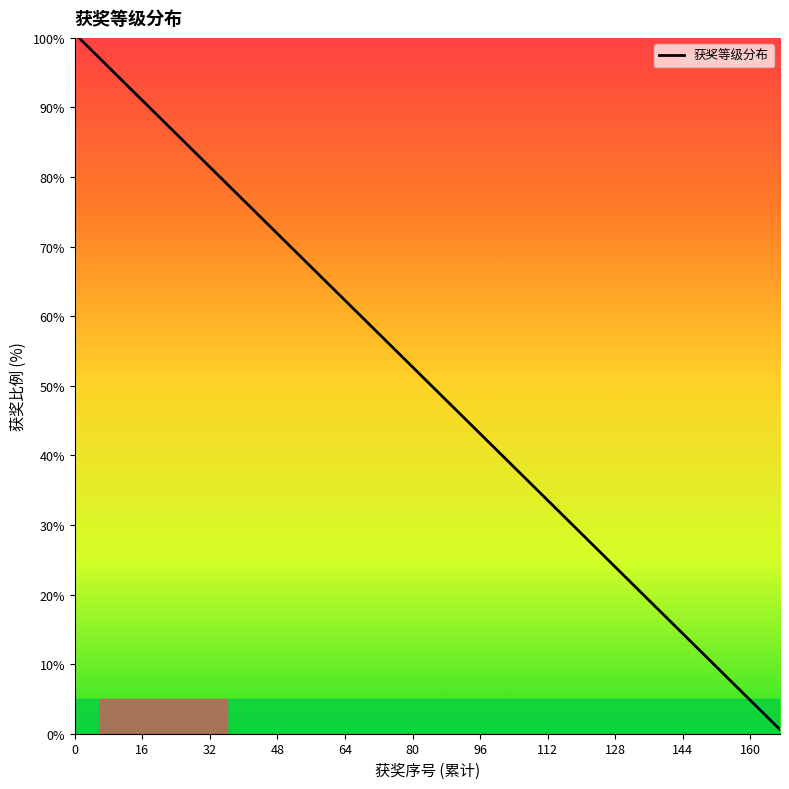

What is the difference between the maximum and minimum values?

99.4